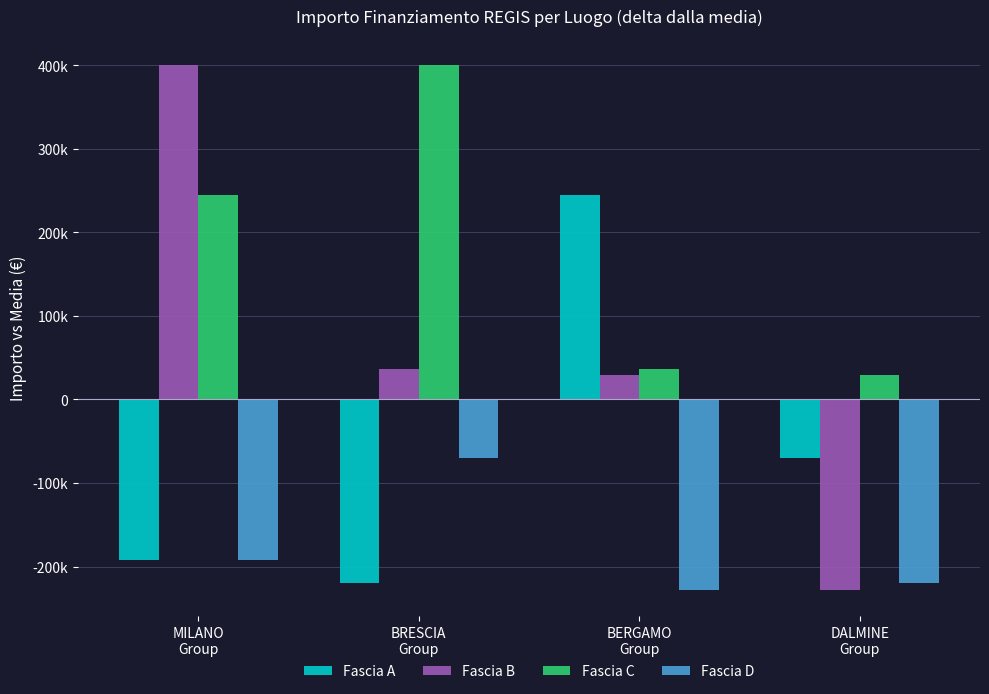

At which label is Fascia C closest to 214470?

MILANO
Group